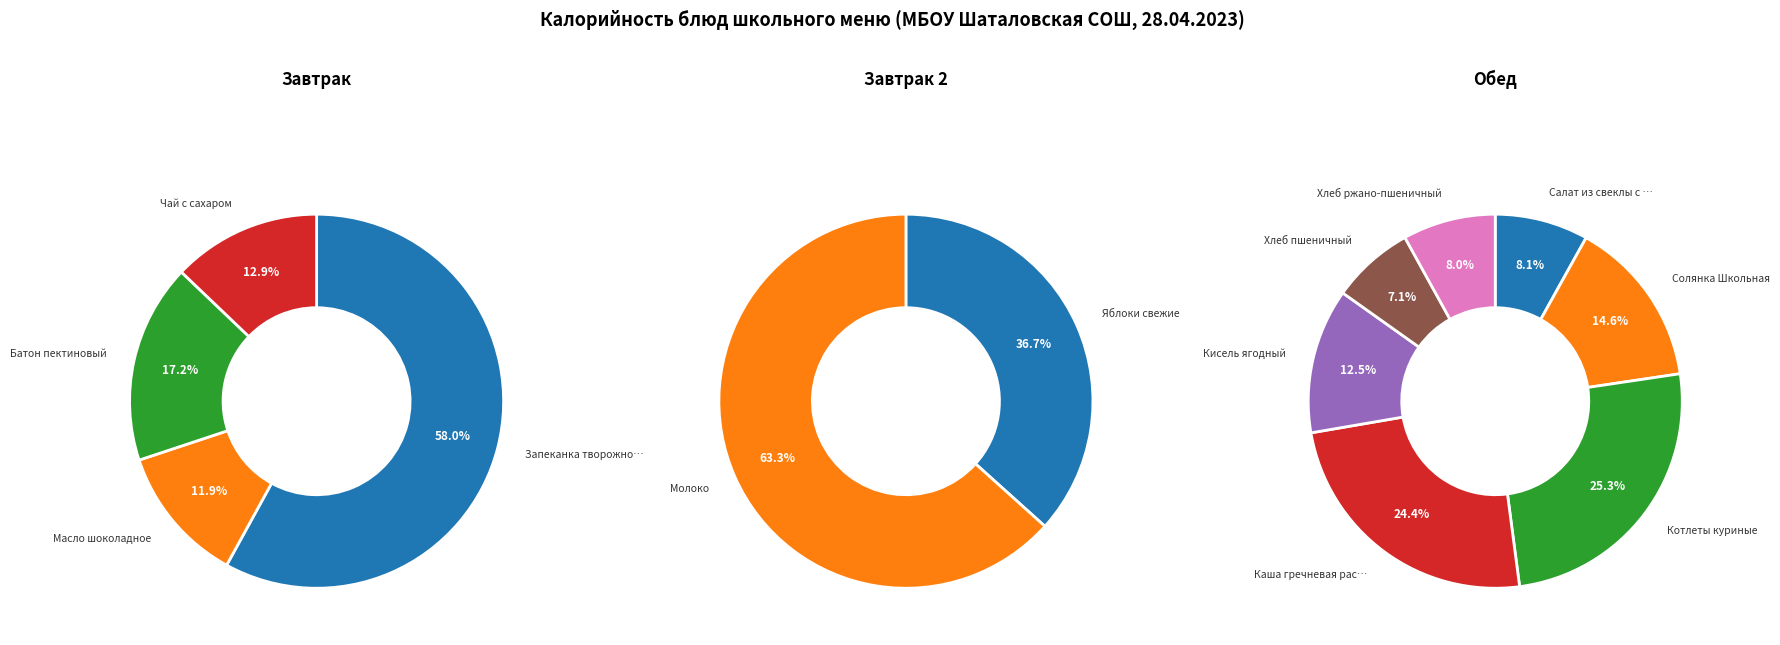

Which category has the biggest portion of the pie?

Запеканка творожно-рисовая с повидлом